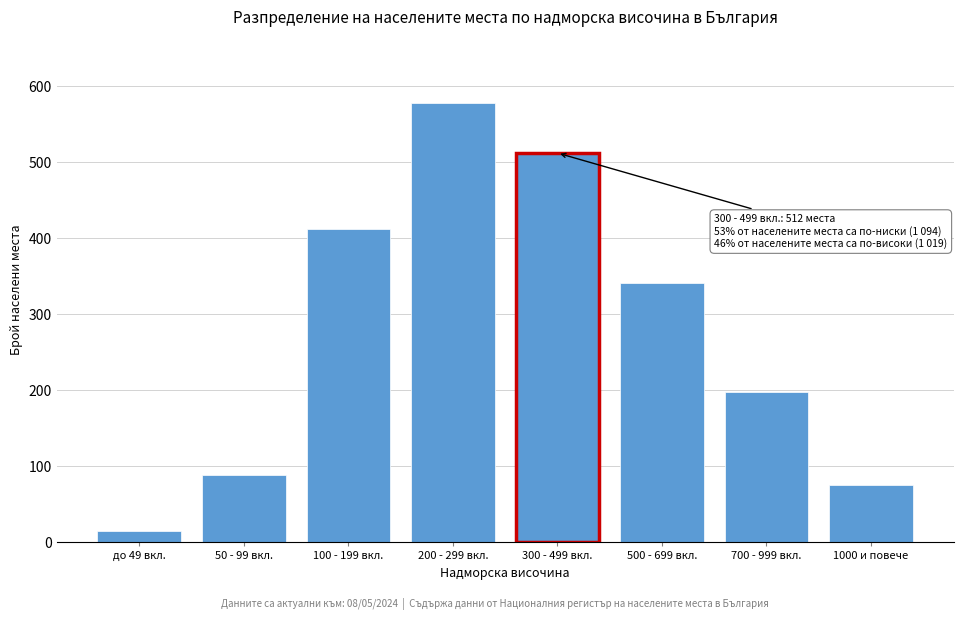

Reading left to right, extract all data points from this chart.

до 49 вкл.=15	50 - 99 вкл.=89	100 - 199 вкл.=412	200 - 299 вкл.=578	300 - 499 вкл.=512	500 - 699 вкл.=341	700 - 999 вкл.=198	1000 и повече=75